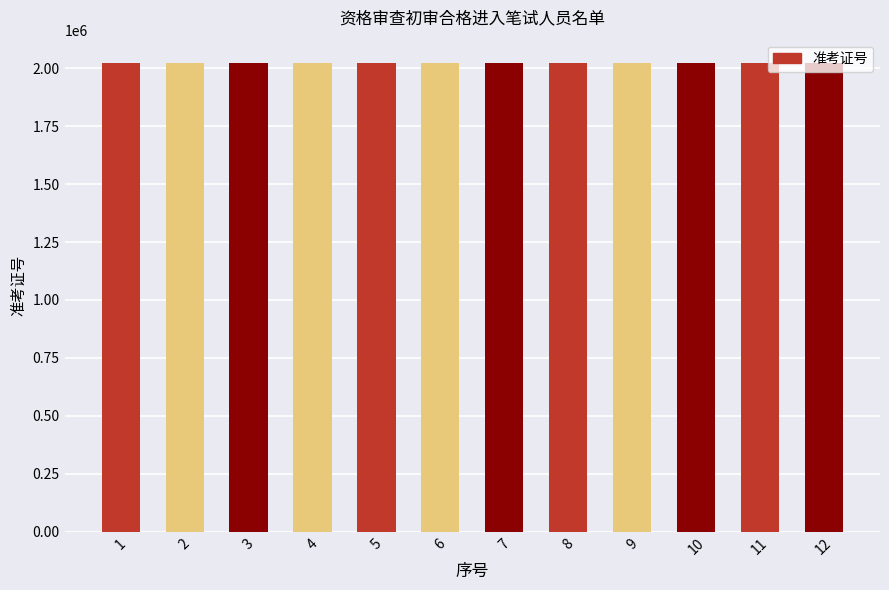

What is the minimum value shown in the chart?

2022001